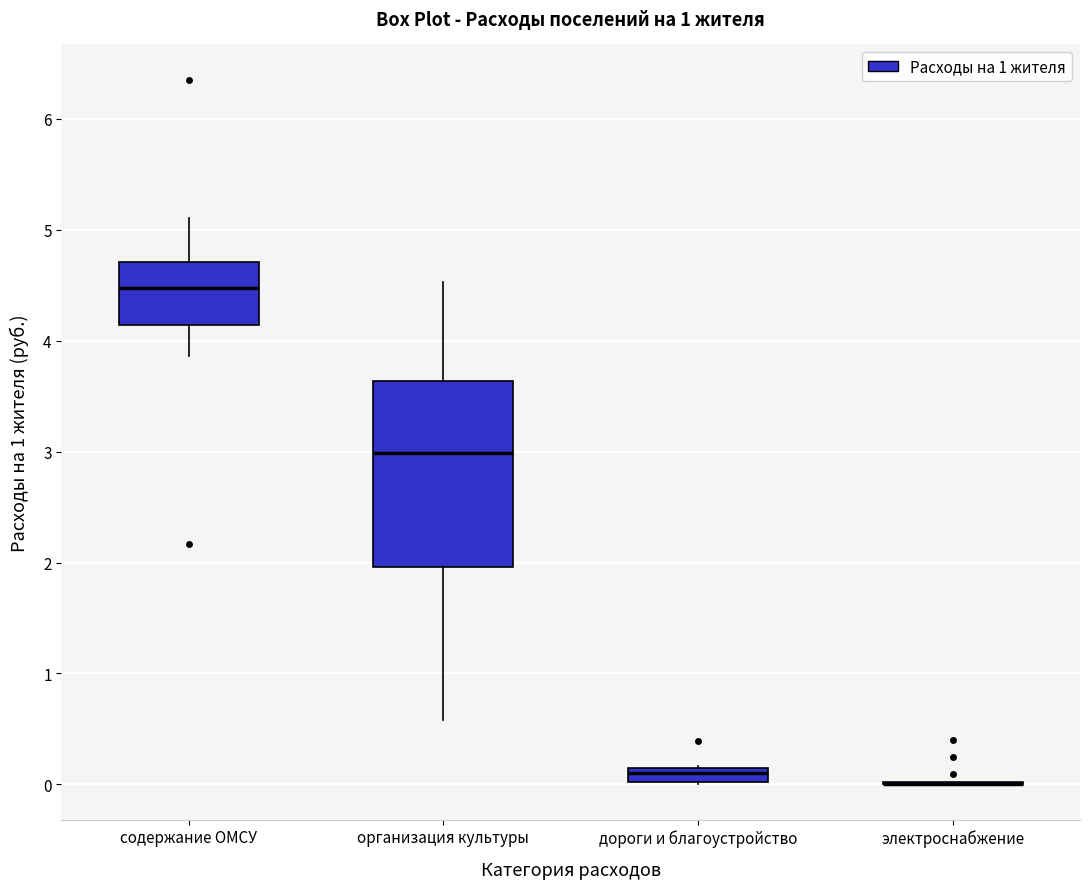

Which box is the tallest, from its lower edge to its upper edge?

организация культуры